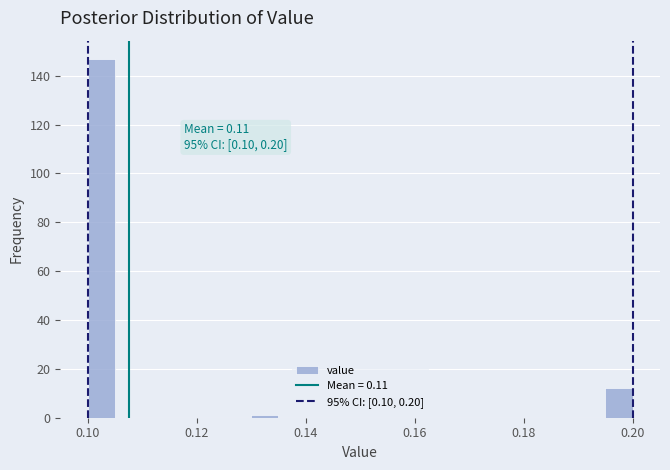

Read against the x-axis, roughly where is the centre of the tallest bar?

0.102